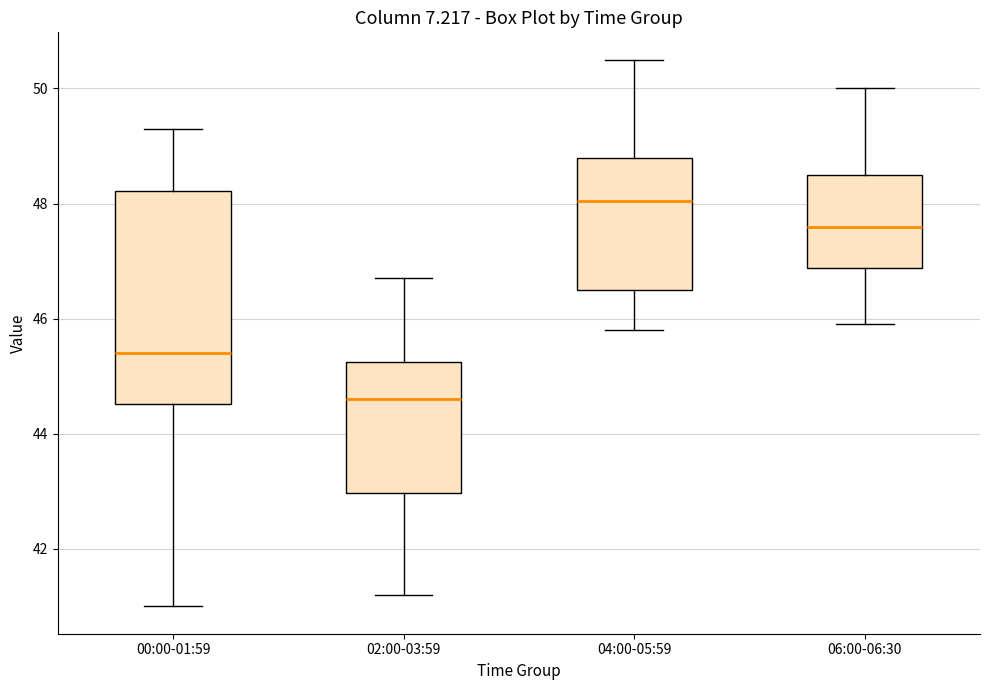

Which box's median line is the lowest?

02:00-03:59